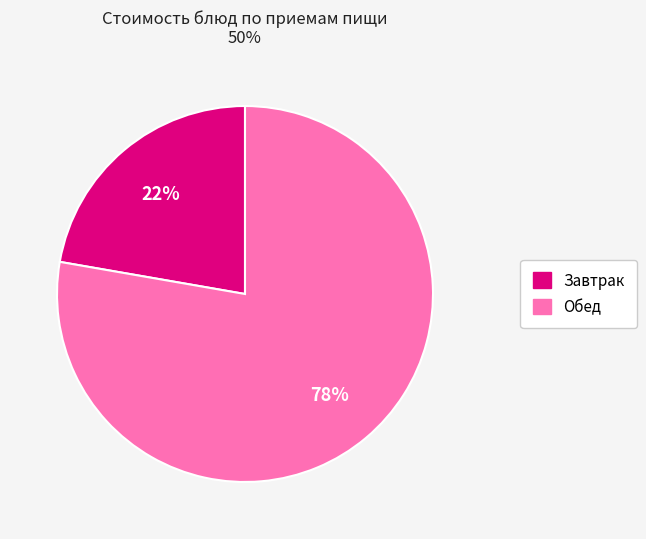

To the nearest percent, what is the average slice percentage?

50%